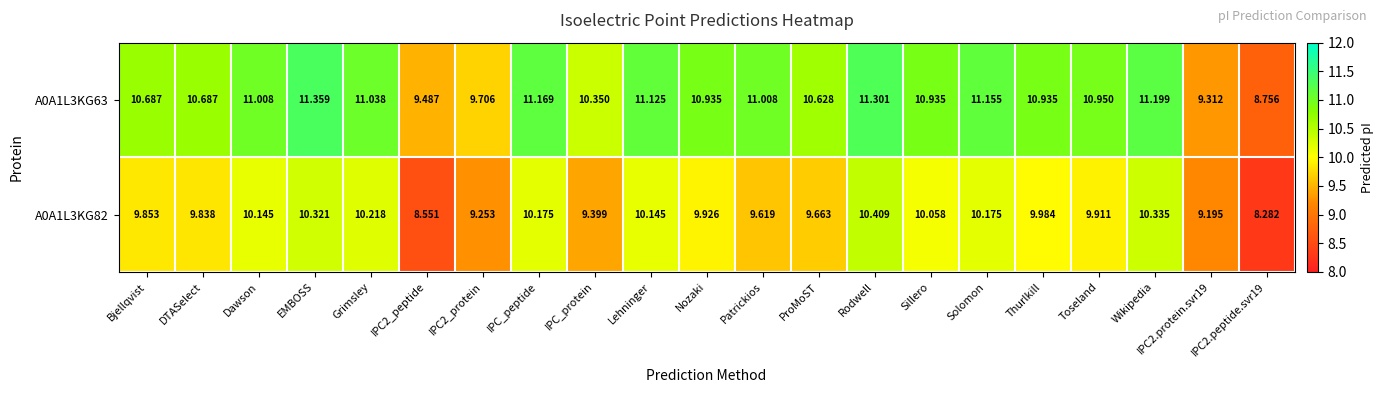

Which series has the largest total across all categories?

A0A1L3KG63